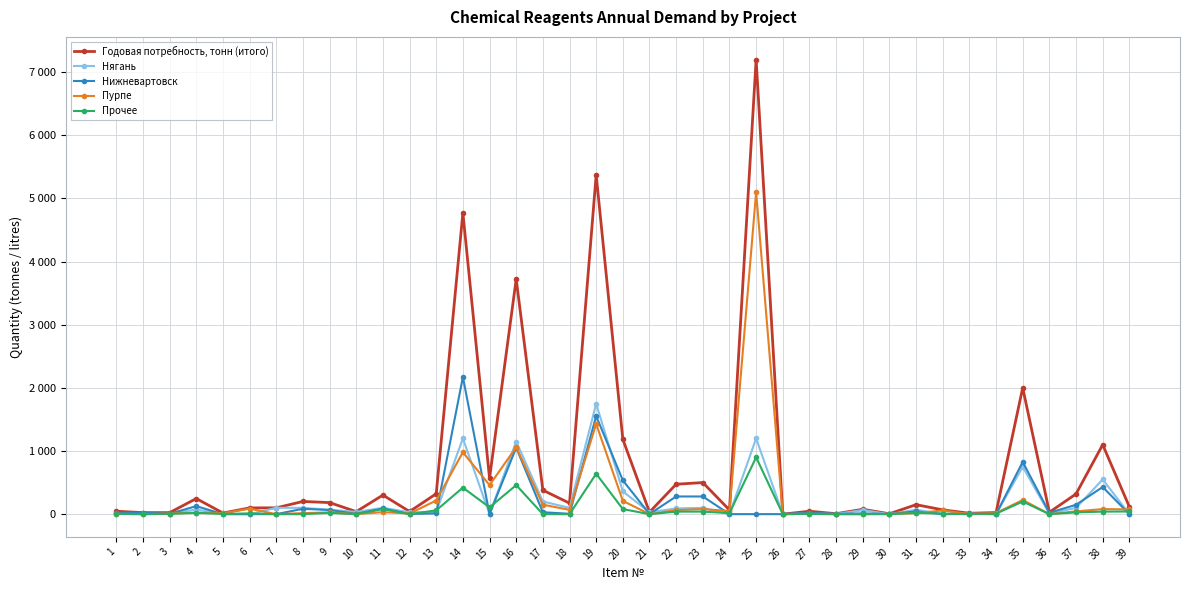

At which label is Нижневартовск closest to 1086?

16